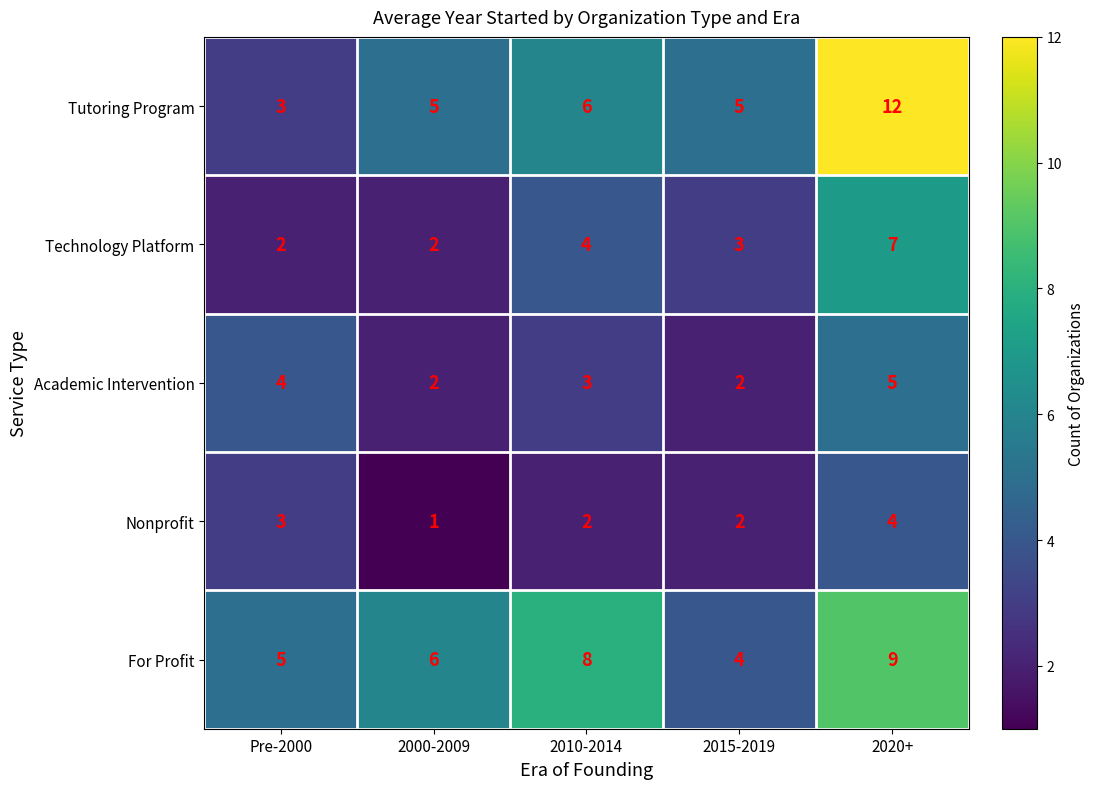

Between 2010-2014 and 2015-2019, which series saw the biggest shift?

For Profit